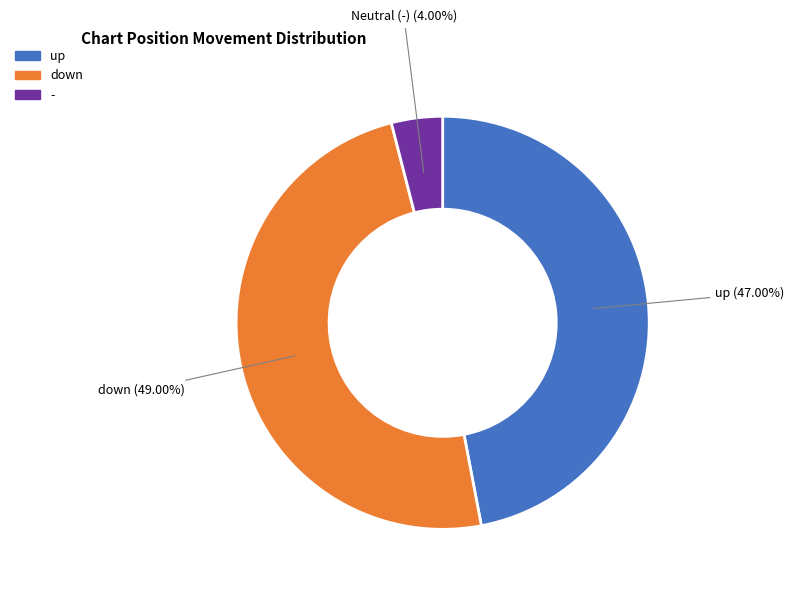

Is there a majority slice in this chart?

No